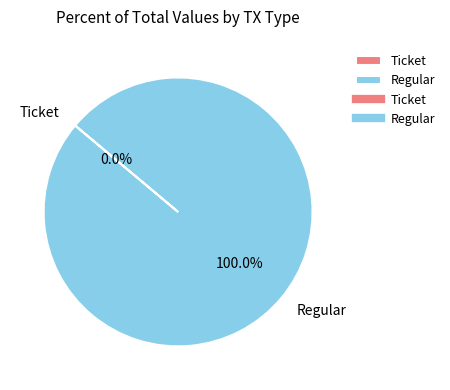

What is the largest slice in the pie chart?

Regular